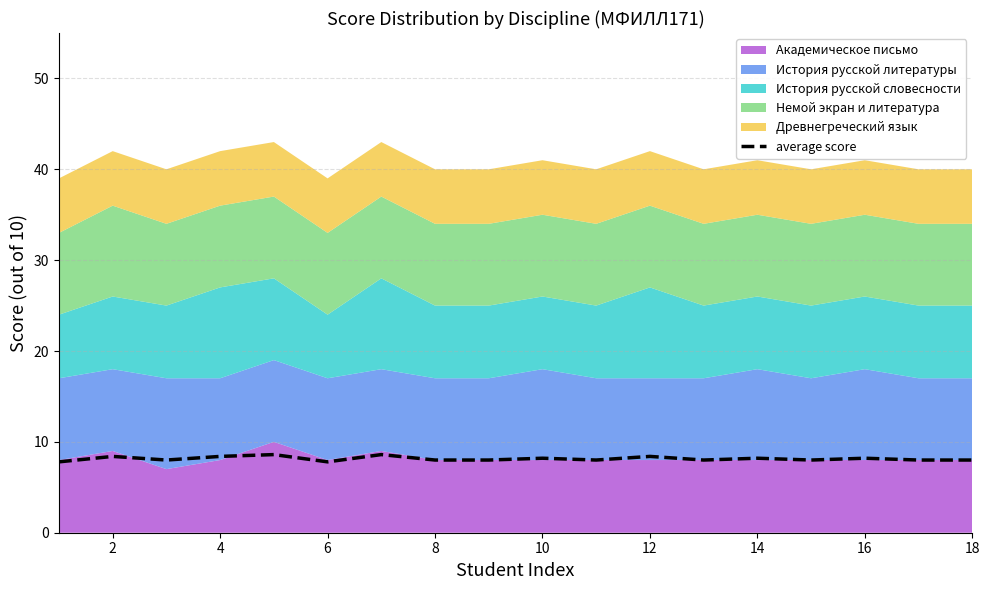

Where is the first local maximum?

2